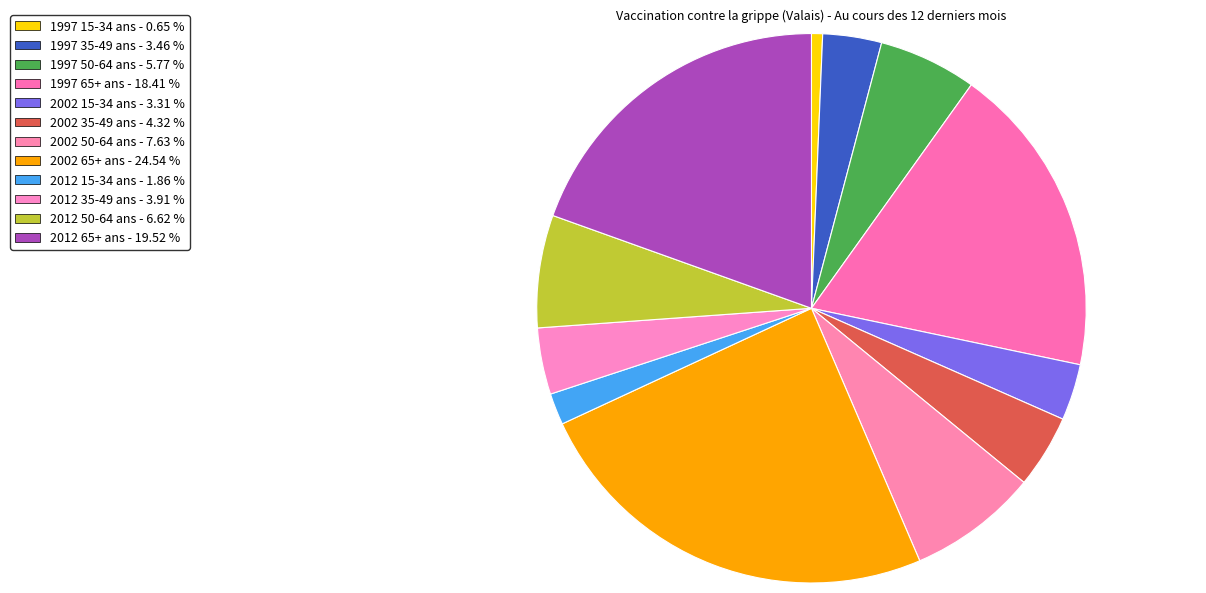

Does any single category account for the majority?

No